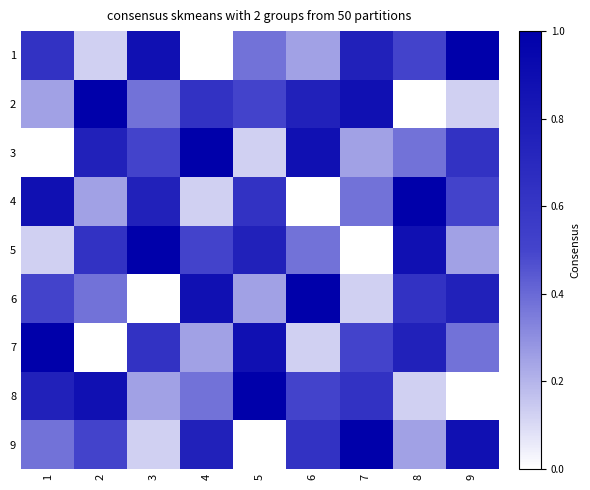

Which series has the largest total across all categories?

1